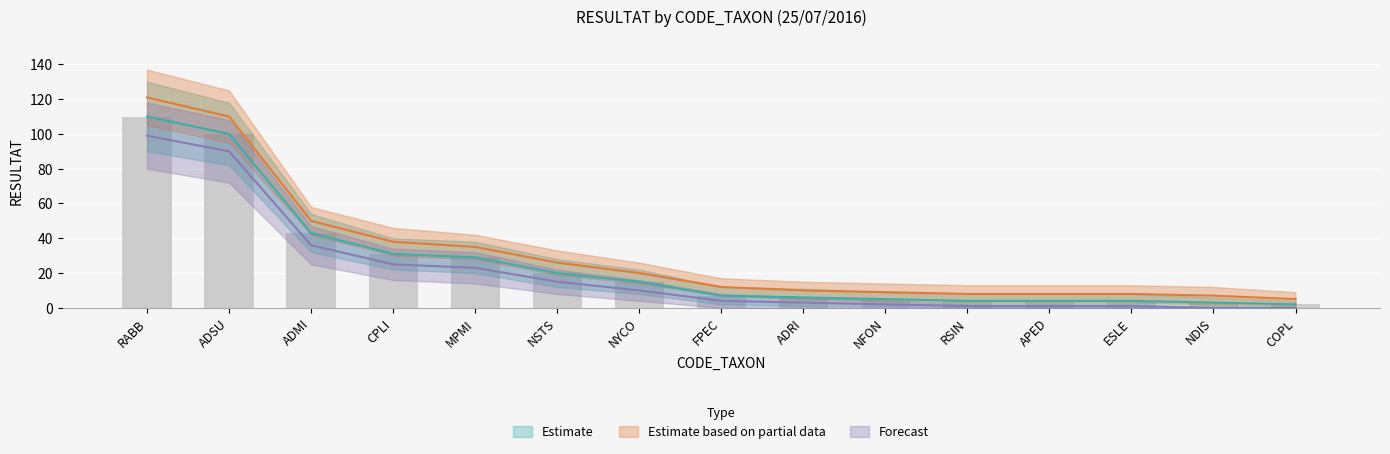

The Estimate series shows 31 at CPLI. True or false?

True